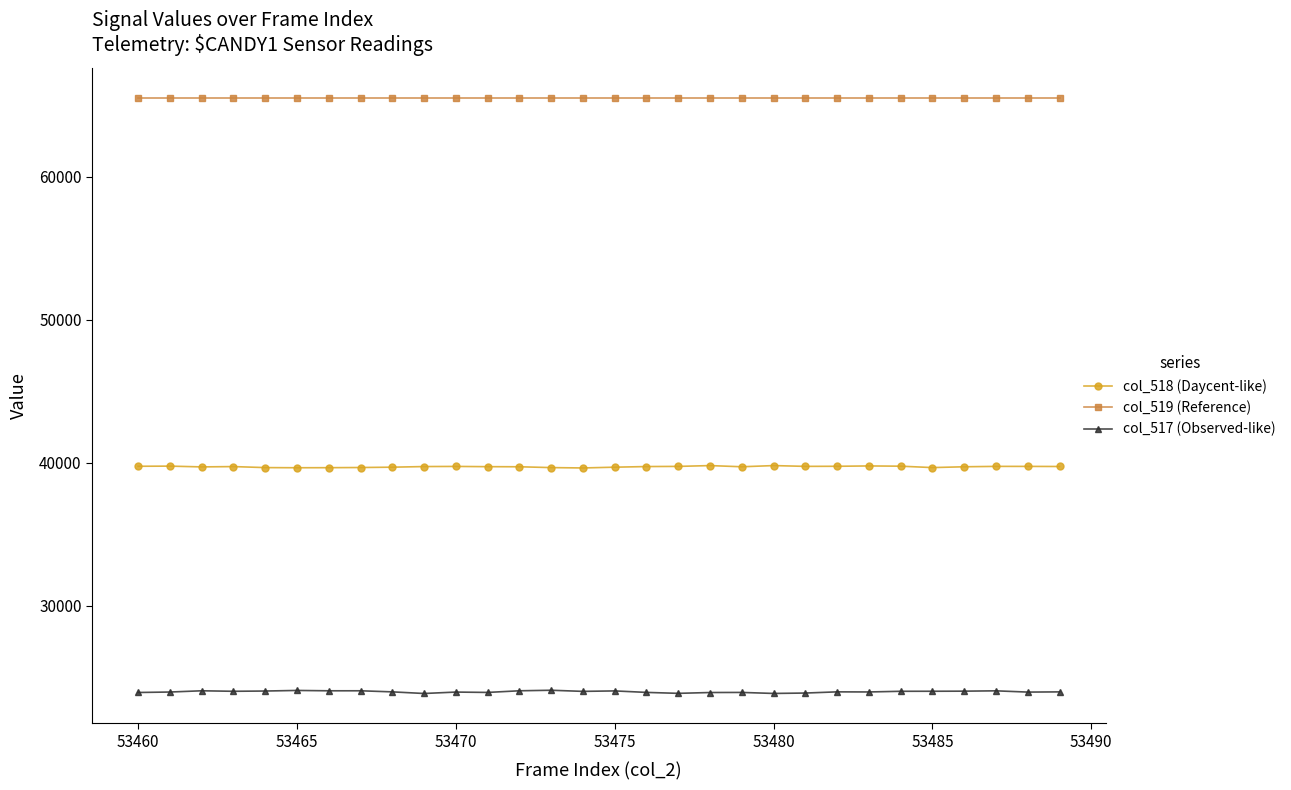

Which series has the largest total across all categories?

col_519 (Reference)